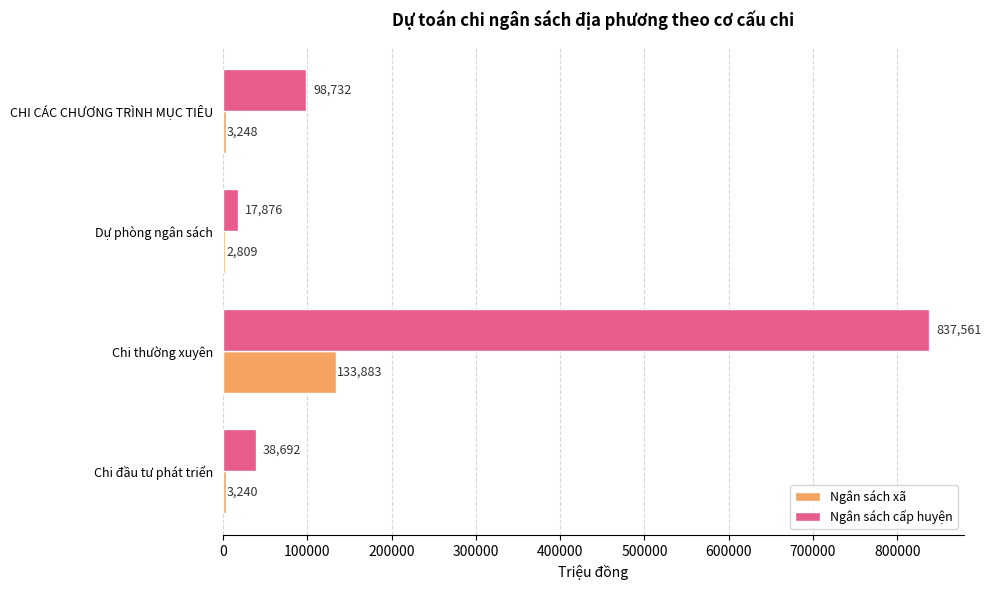

How many distinct data groups are displayed?

2